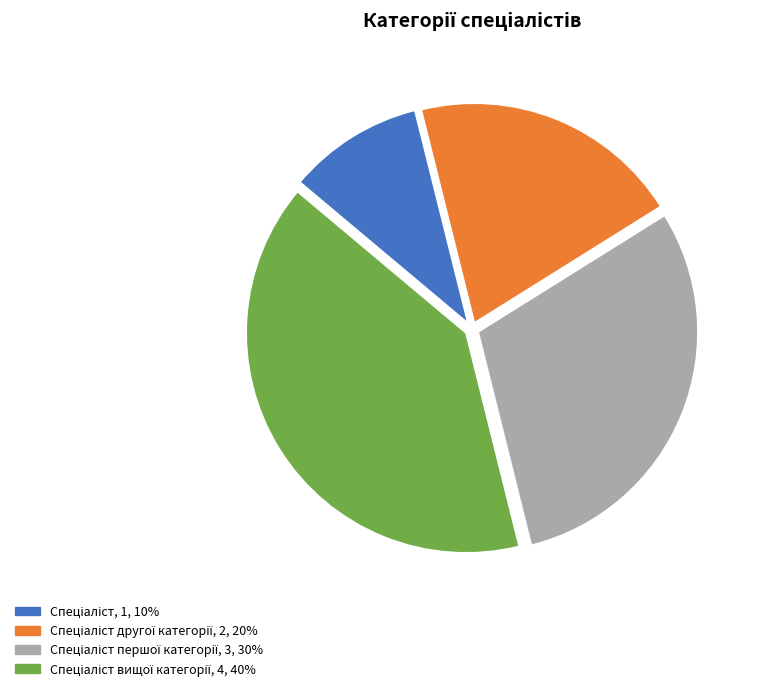

Is there any slice that represents more than half of the pie?

No